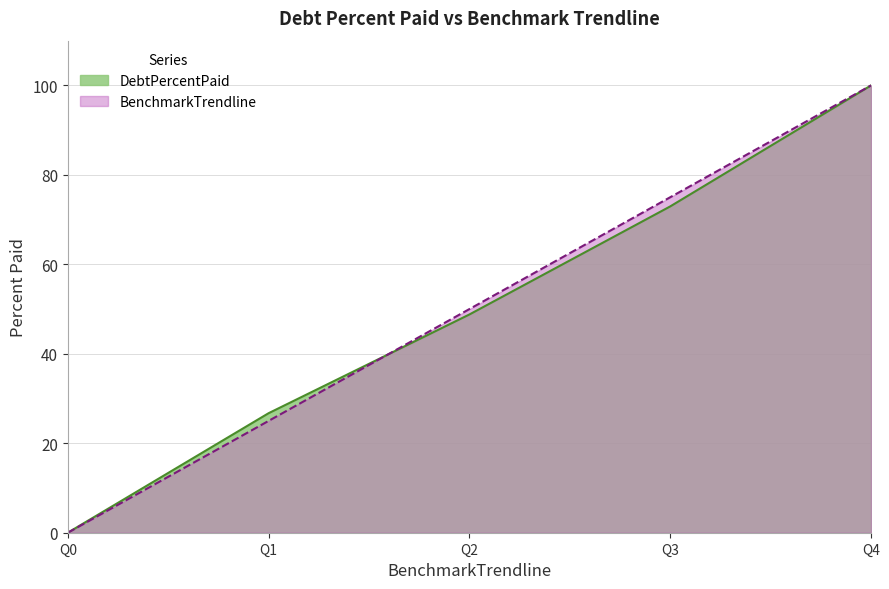

What is the total value across all series at Q2?

98.8